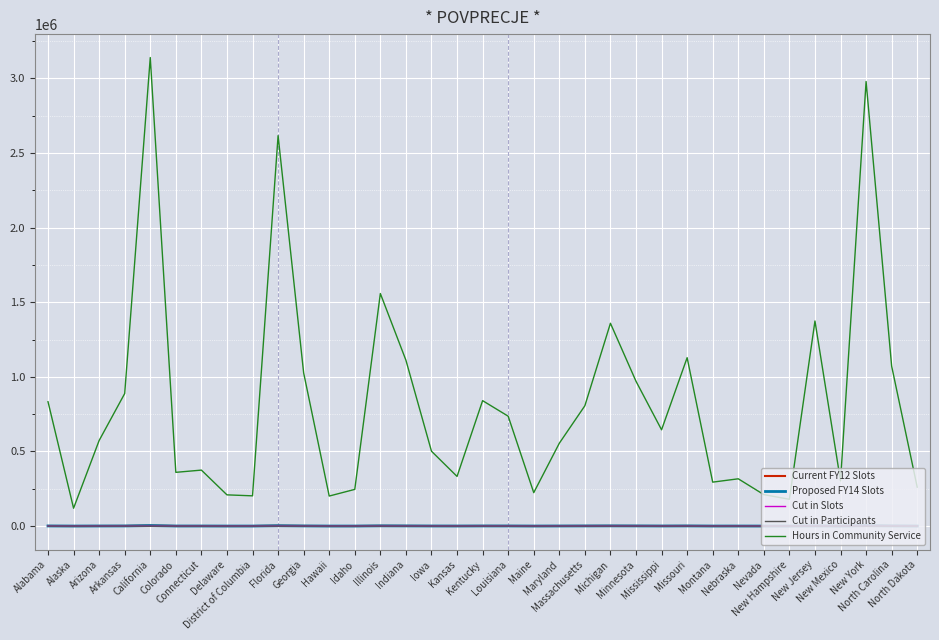

True or false: Hours in Community Service and Cut in Participants cross at least once.

False